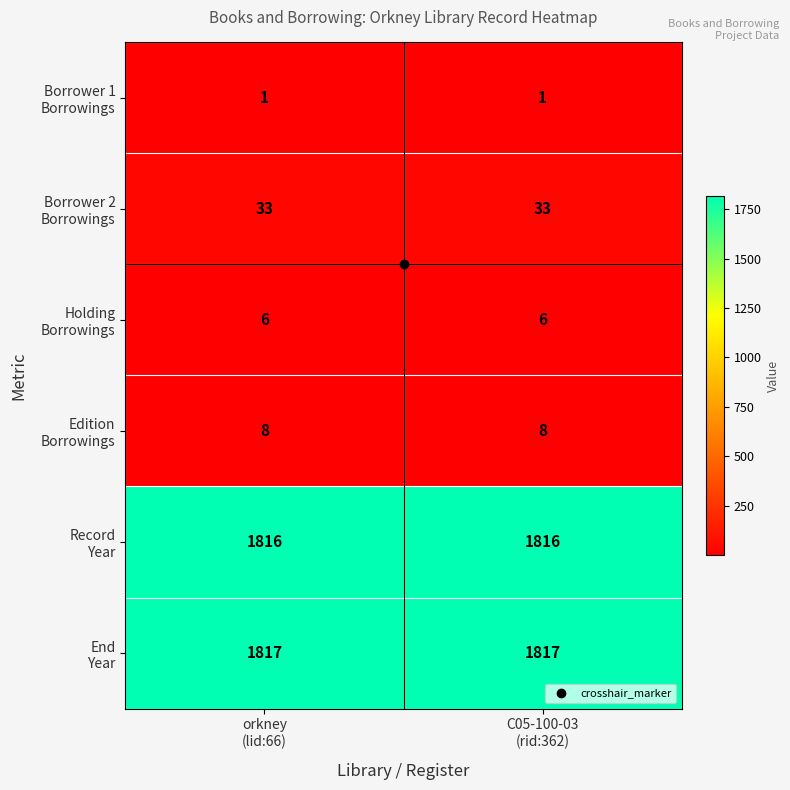

Count the number of data series in this chart.

6